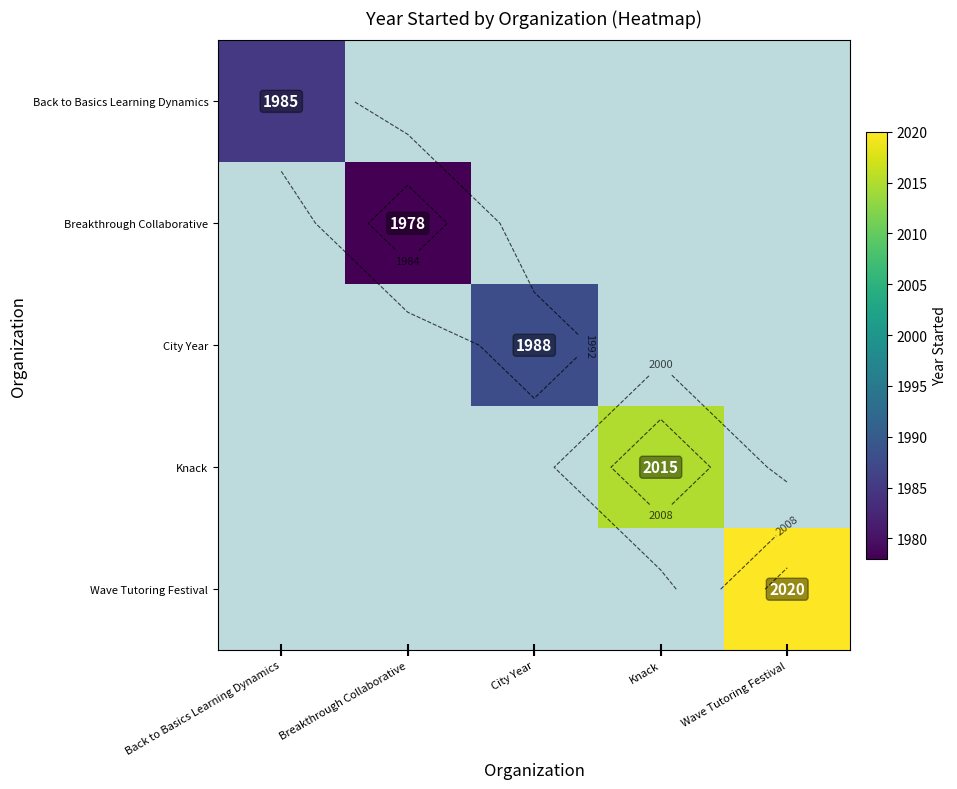

Is it true that Back to Basics Learning Dynamics equals 2687.8 at Breakthrough Collaborative?

False